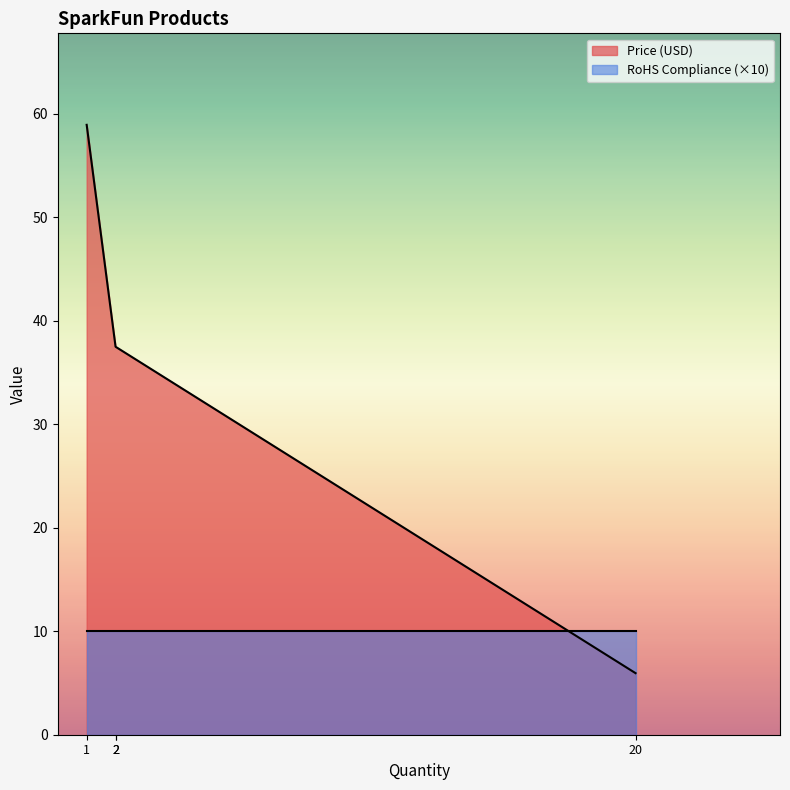

True or false: Price (USD) has a value of 14.8 at Jumper Wires Premium 12" F/F.

False